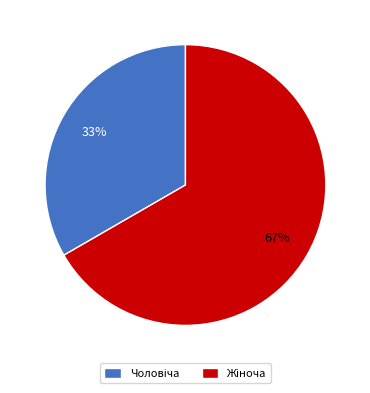

To the nearest percent, what is the average slice percentage?

50%